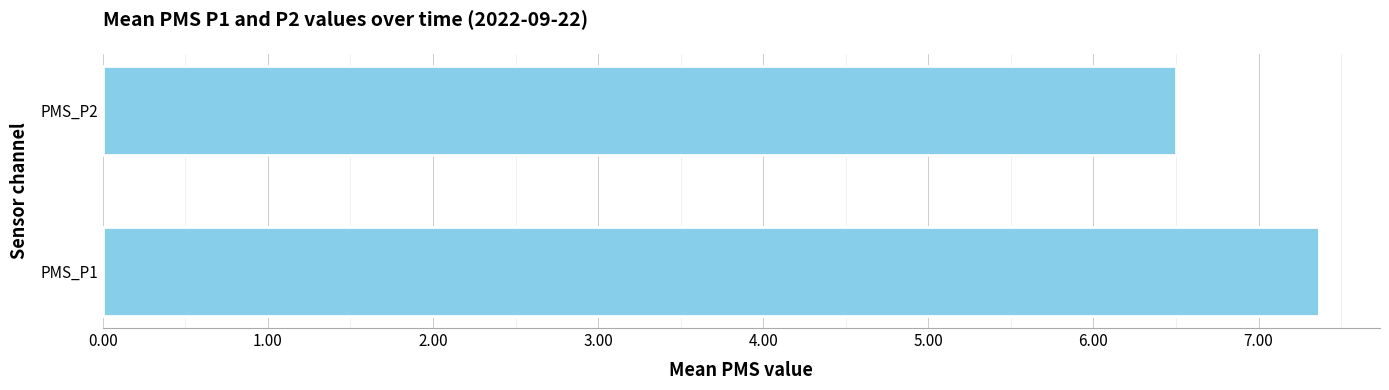

How many bars are there in total?

2